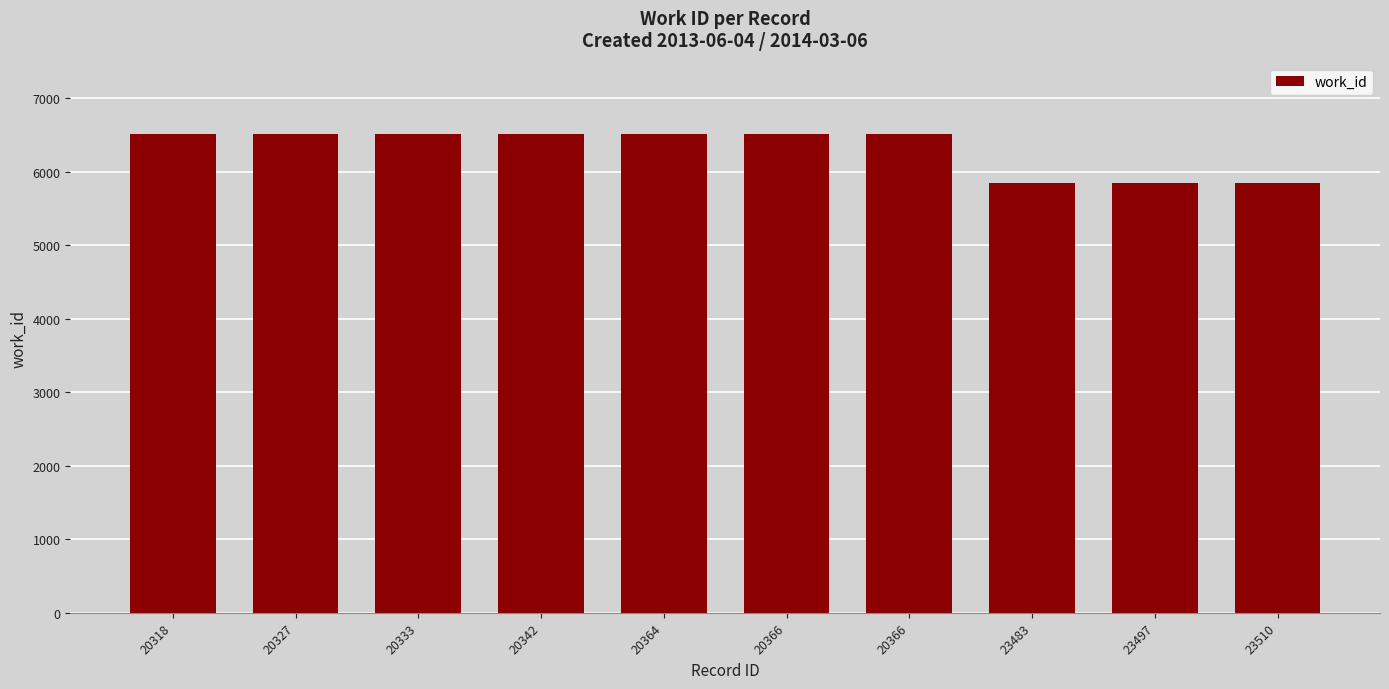

What is the smallest value displayed?

5841